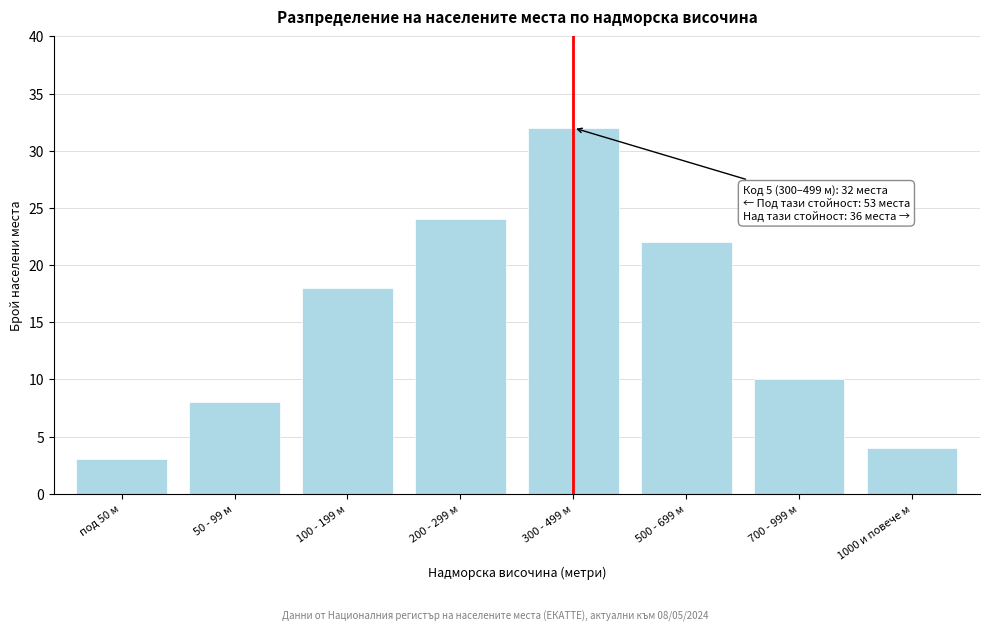

Reading right to left, extract all data points from this chart.

1000 и повече м=4	700 - 999 м=10	500 - 699 м=22	300 - 499 м=32	200 - 299 м=24	100 - 199 м=18	50 - 99 м=8	под 50 м=3